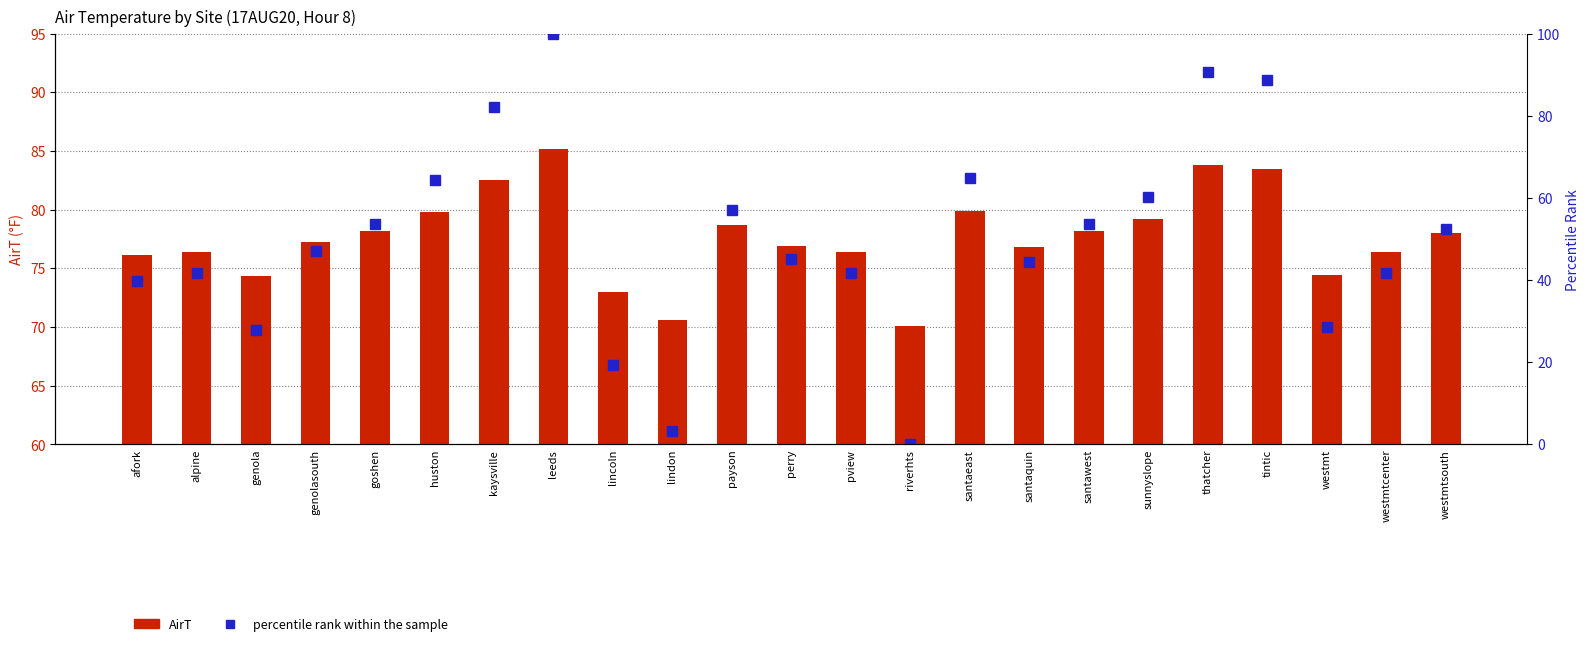

Rank the series by their average value, from lowest to highest.

percentile rank within the sample, AirT